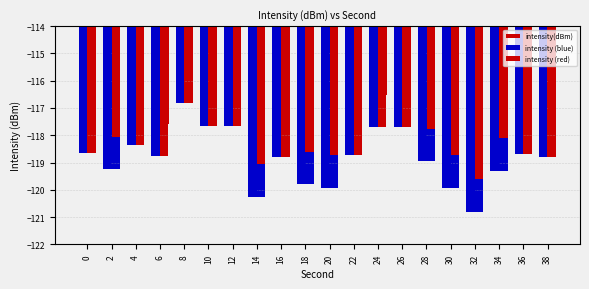

Count the number of categories in the chart.

20